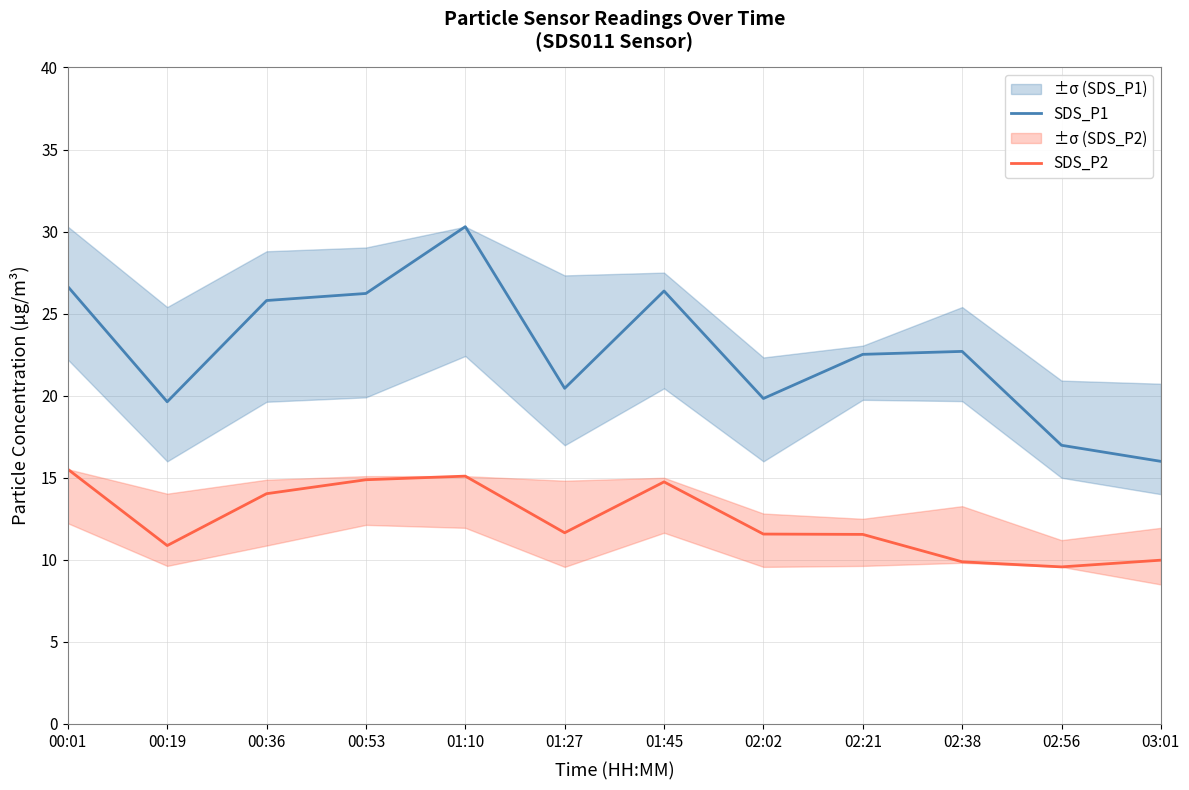

At which category does SDS_P1 reach its first local valley?

00:19